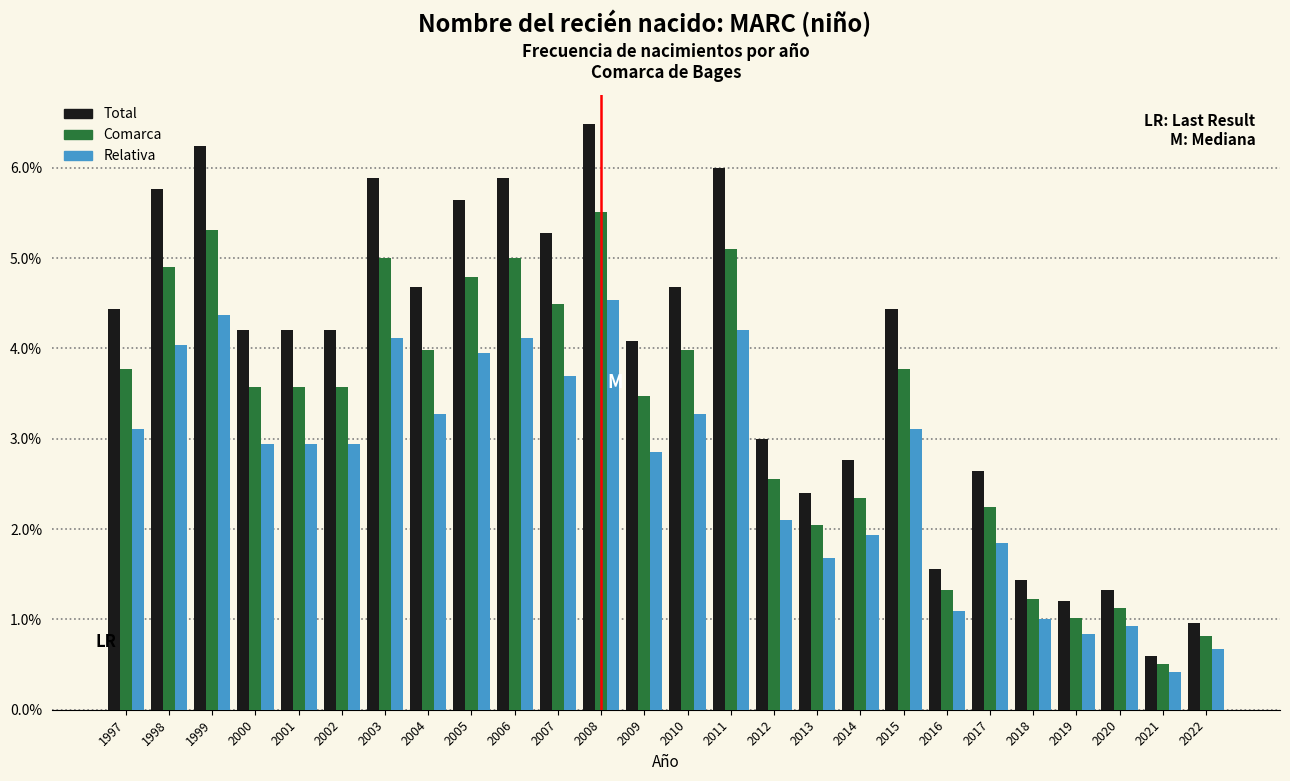

Between 2006 and 2019, which series saw the biggest shift?

Total